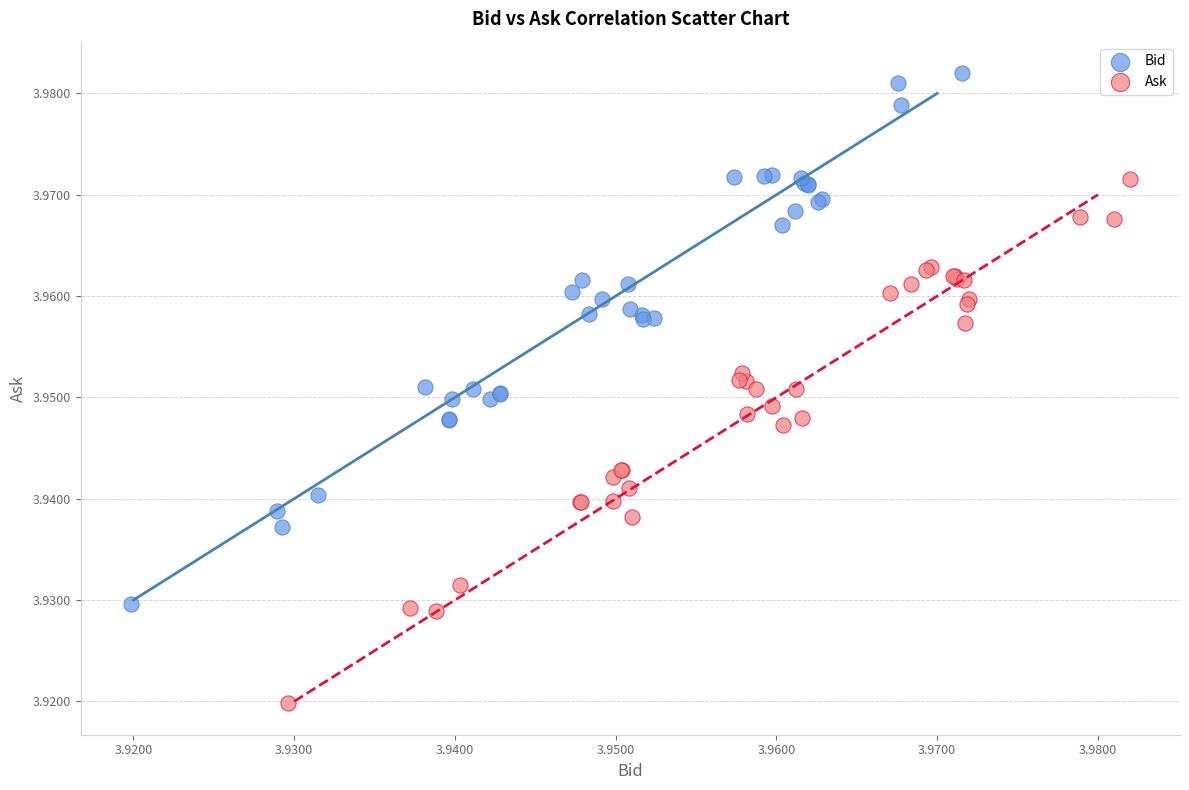

Which series reaches the minimum Y coordinate?

Ask